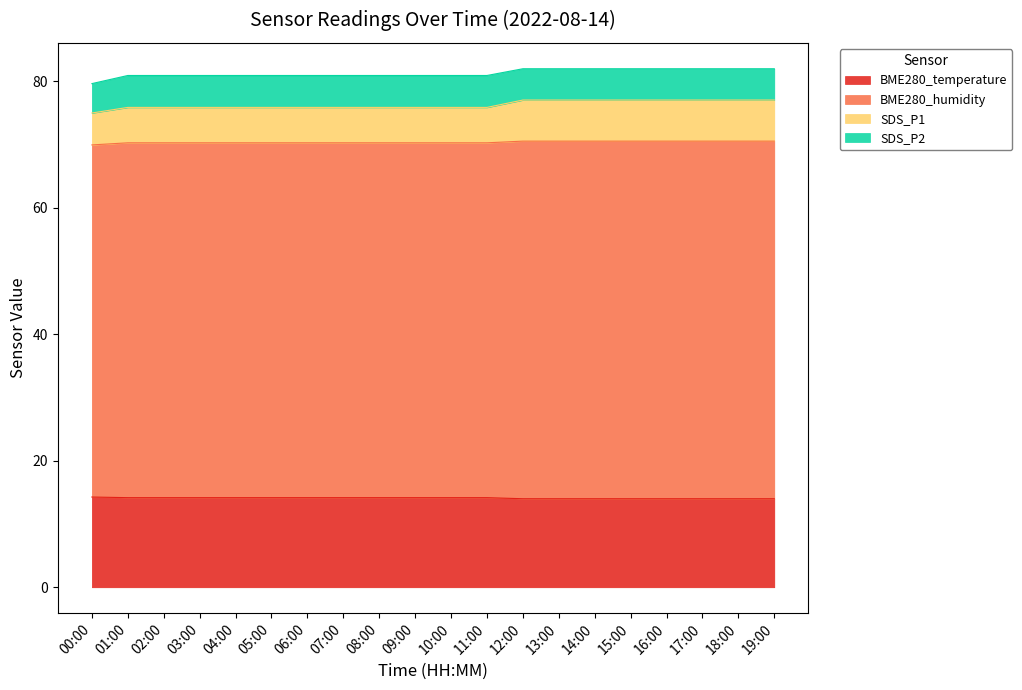

Rank the categories by BME280_humidity value from lowest to highest.

00:00, 01:00, 02:00, 03:00, 04:00, 05:00, 06:00, 07:00, 08:00, 09:00, 10:00, 11:00, 12:00, 13:00, 14:00, 15:00, 16:00, 17:00, 18:00, 19:00